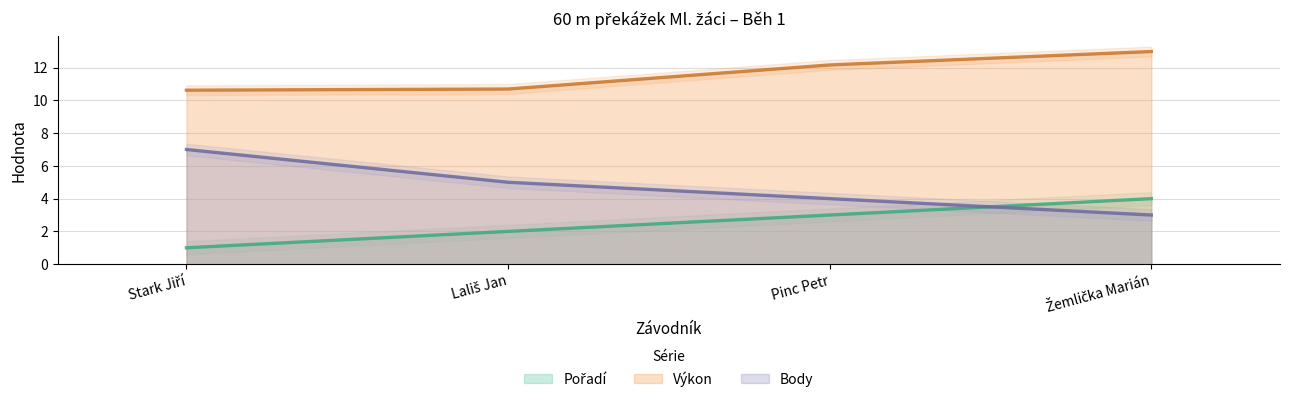

Reading left to right, transcribe all the data shown in this chart.

Pořadí: 1.0	2.0	3.0	4.0
Výkon: 10.6	10.7	12.2	13.0
Body: 7.0	5.0	4.0	3.0